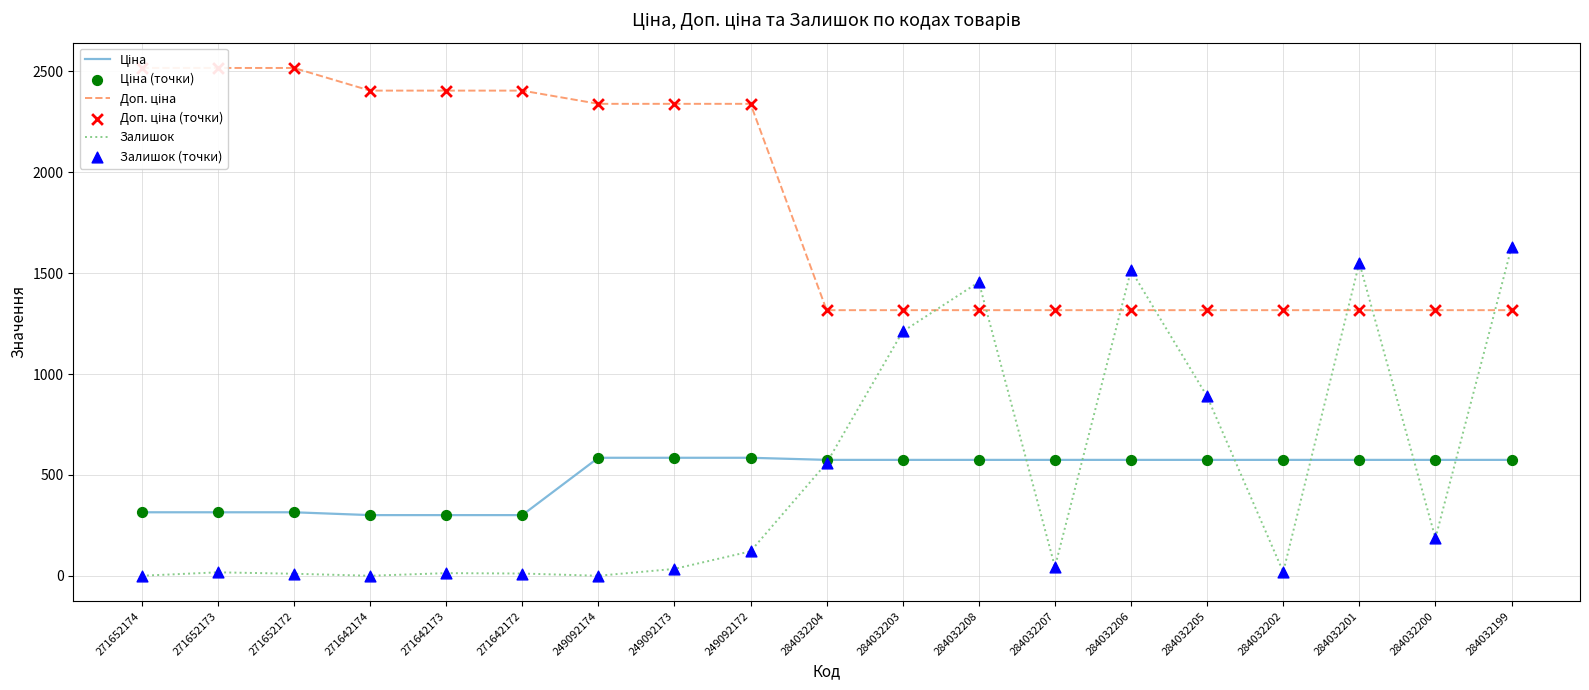

What is the total value across all series at 271652174?

5664.4